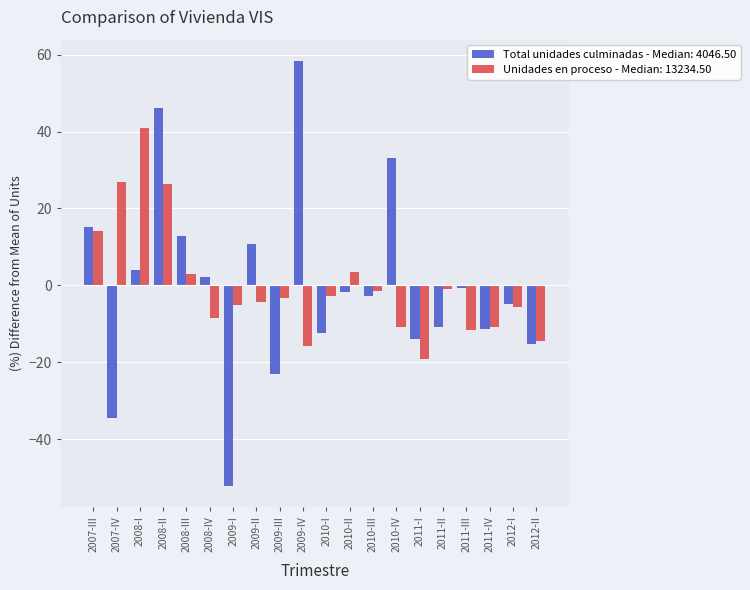

List the series in order of their peak value, lowest first.

Unidades en proceso - Median: 13234.50, Total unidades culminadas - Median: 4046.50